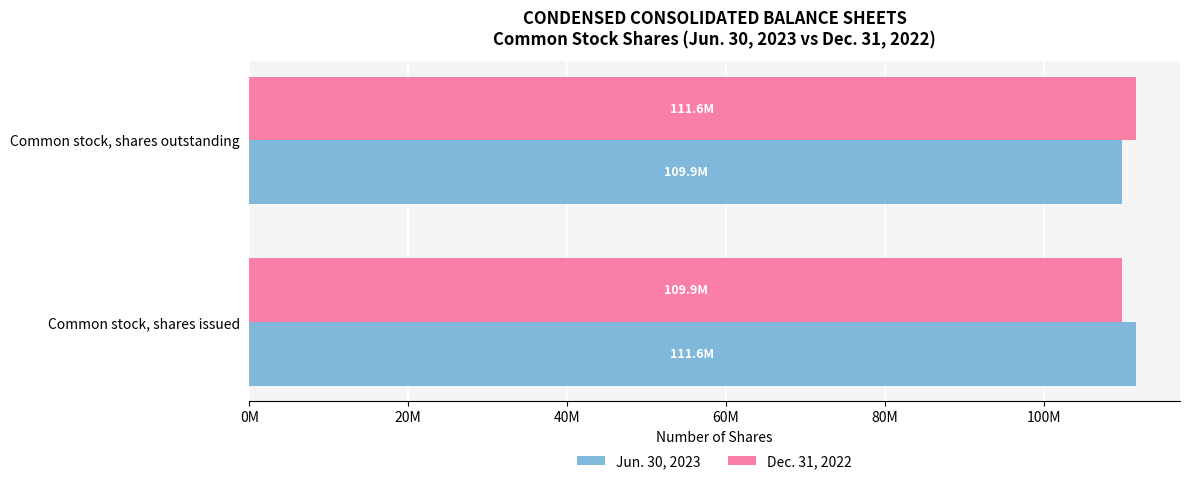

List the series in order of their peak value, highest first.

Jun. 30, 2023, Dec. 31, 2022